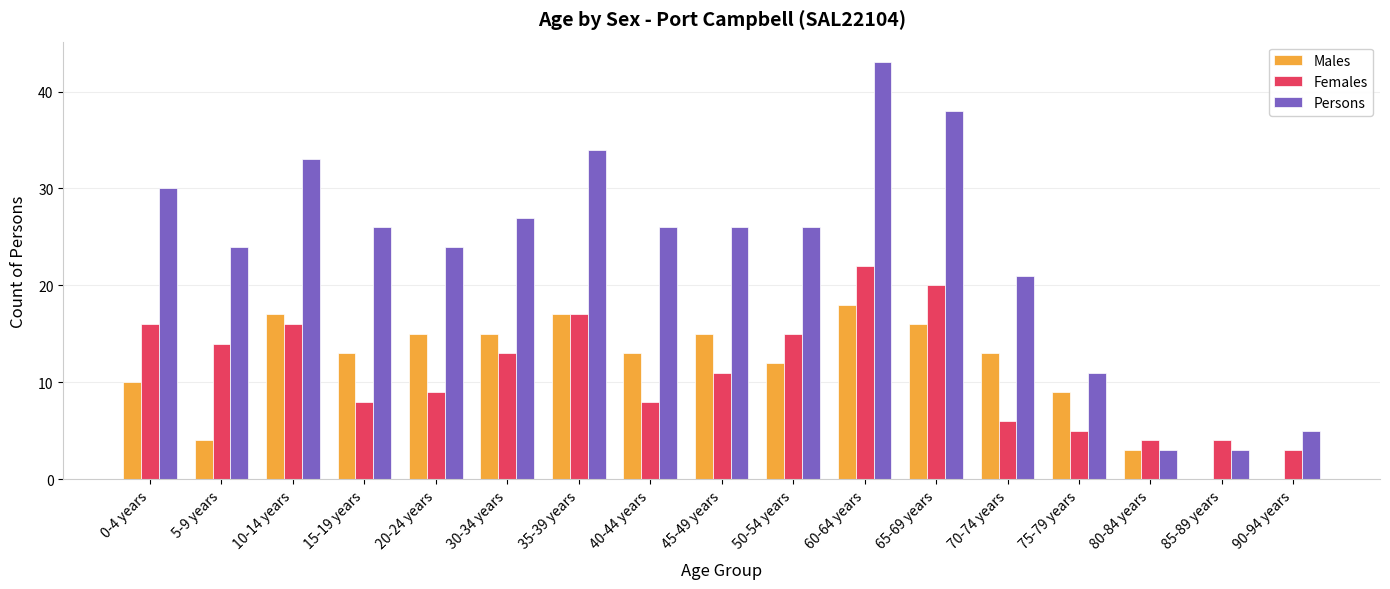

The Males series shows 4 at 5-9 years. True or false?

True